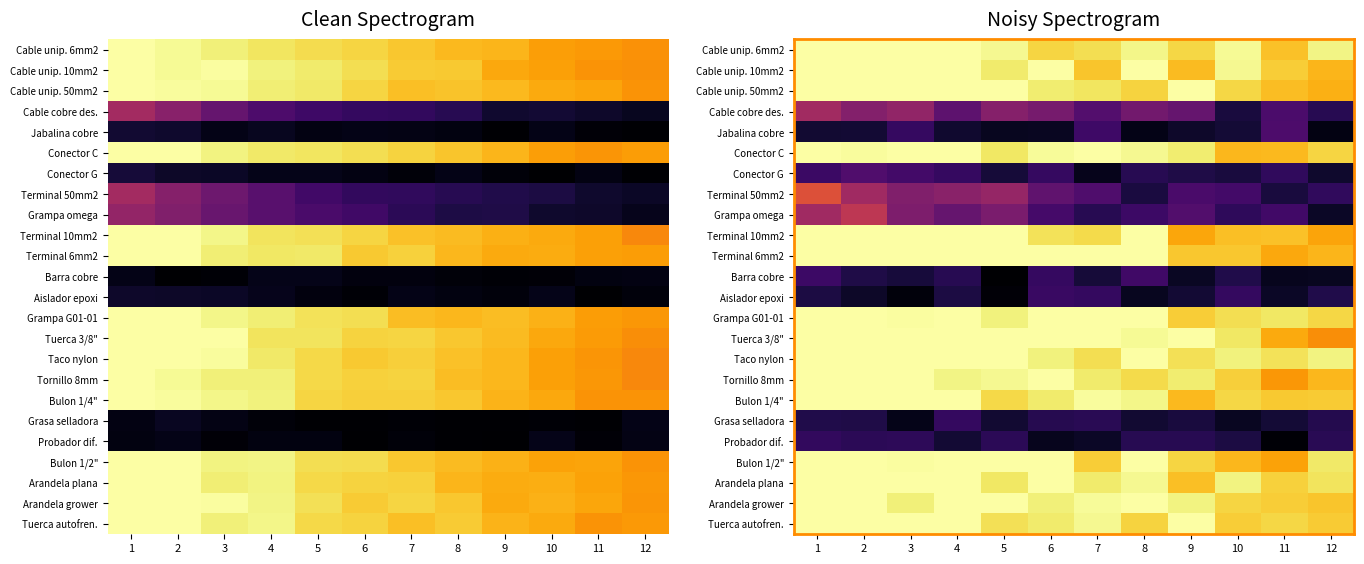

What is the spread (max minus min) of values at 9?

0.9